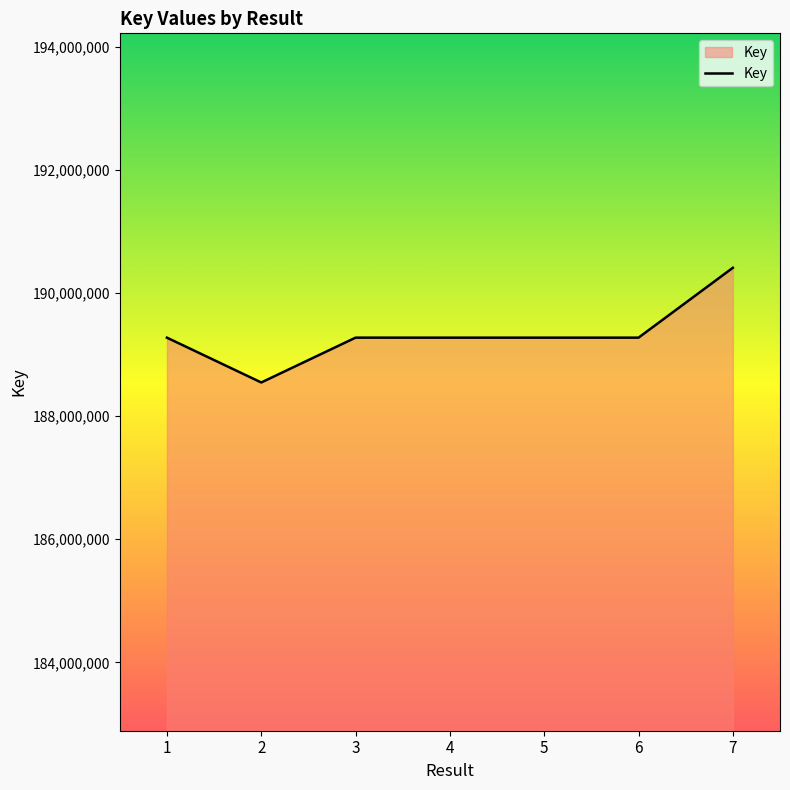

Between 7 and 6, which is larger?

7